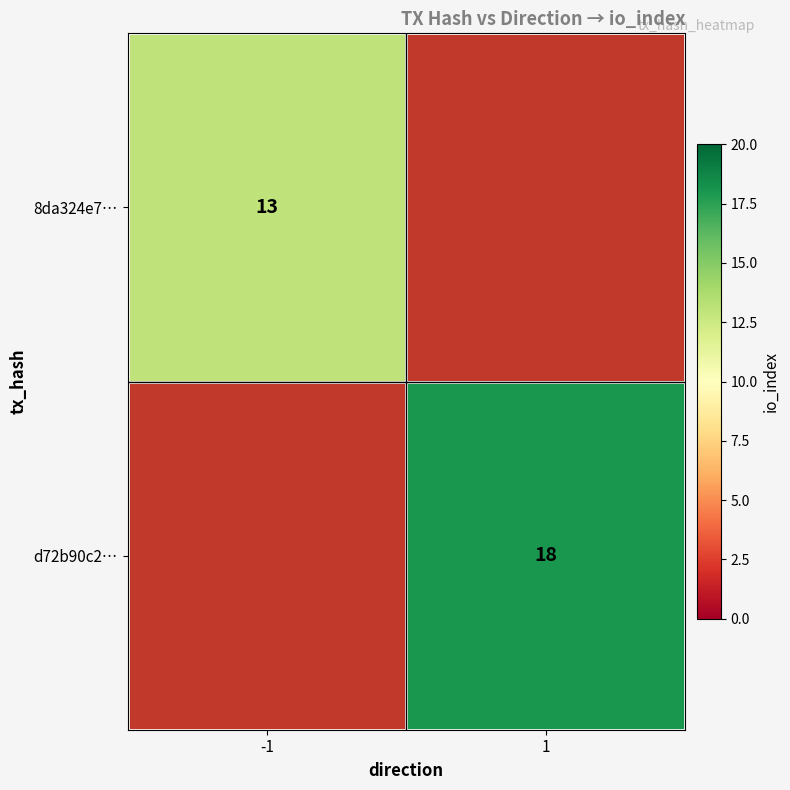

Is it true that d72b90c2… equals 18 at 1?

True